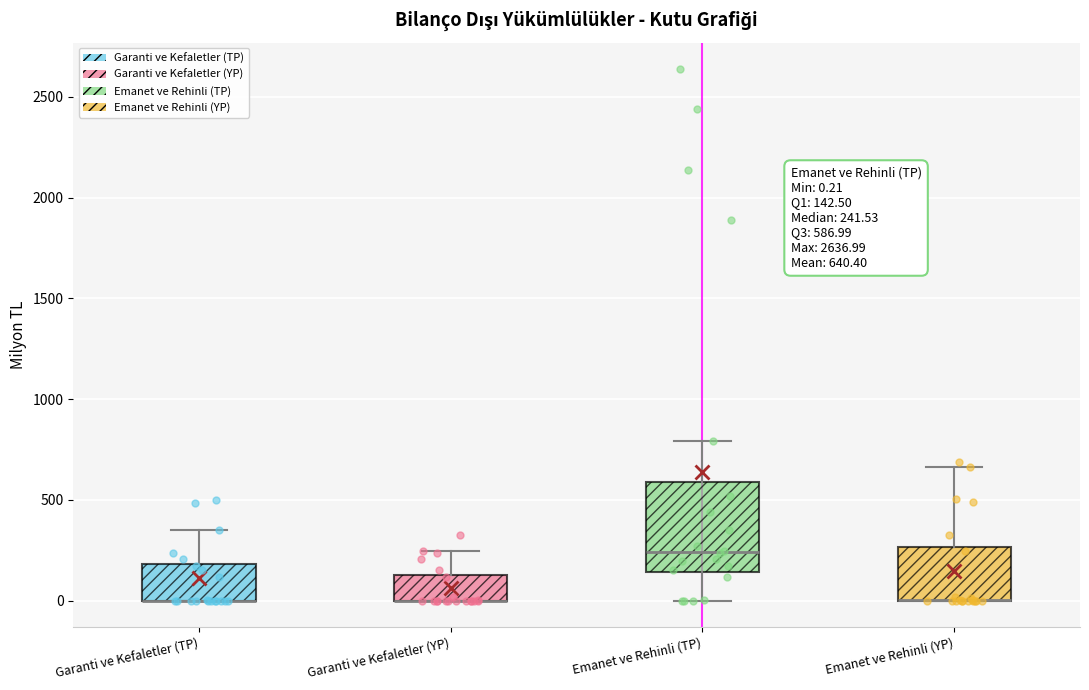

Which box is the tallest, from its lower edge to its upper edge?

Emanet ve Rehinli (TP)